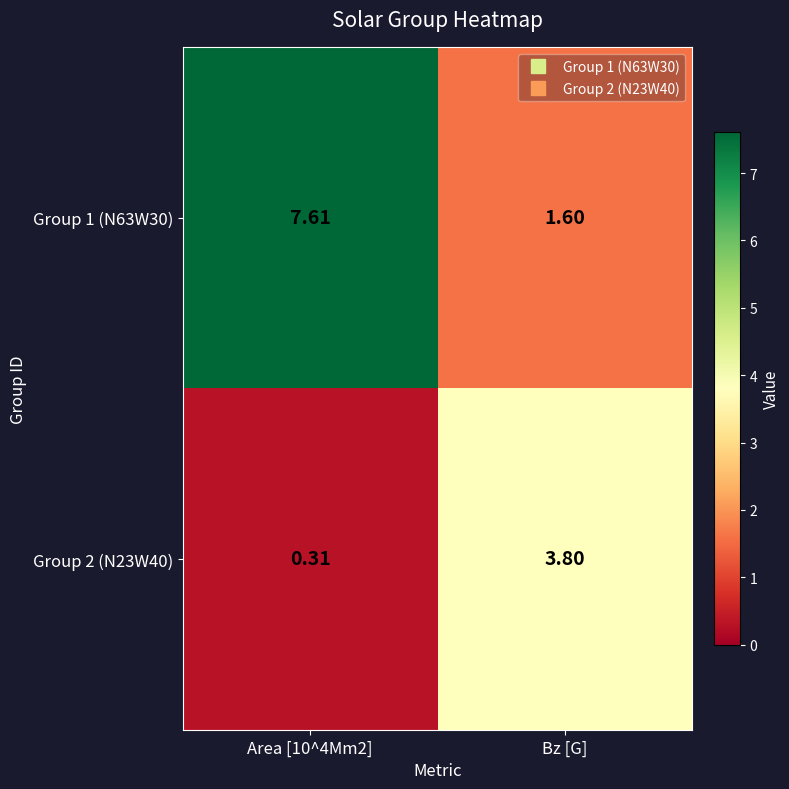

Is the value of Group 2 (N23W40) at Area [10^4Mm2] greater than the value of Group 1 (N63W30) at Bz [G]?

No